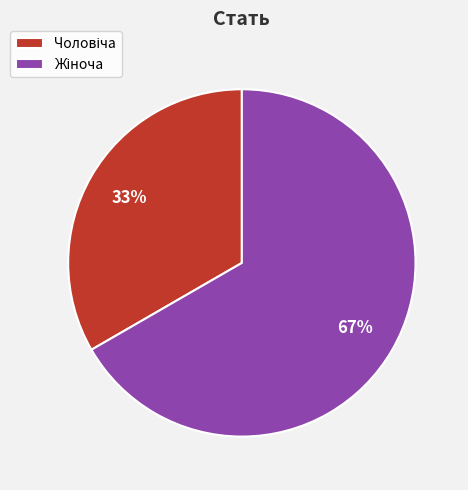

Count the number of slices in the pie.

2